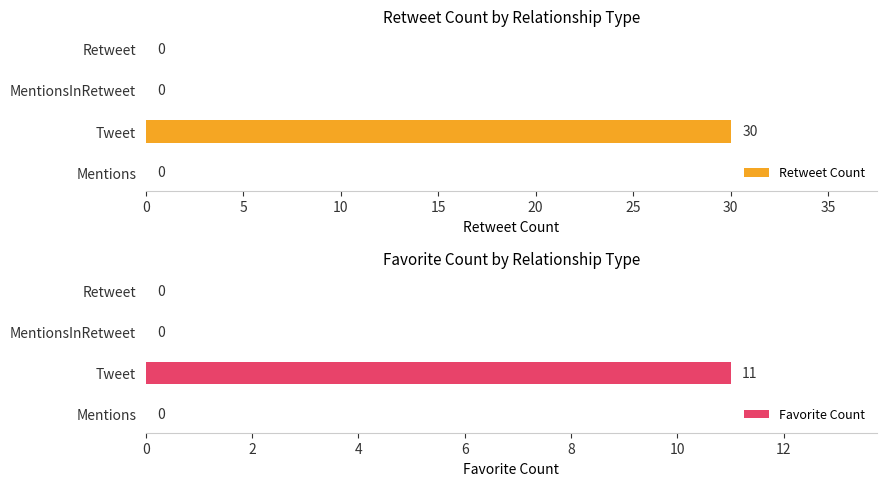

Which series has the largest total across all categories?

Retweet Count